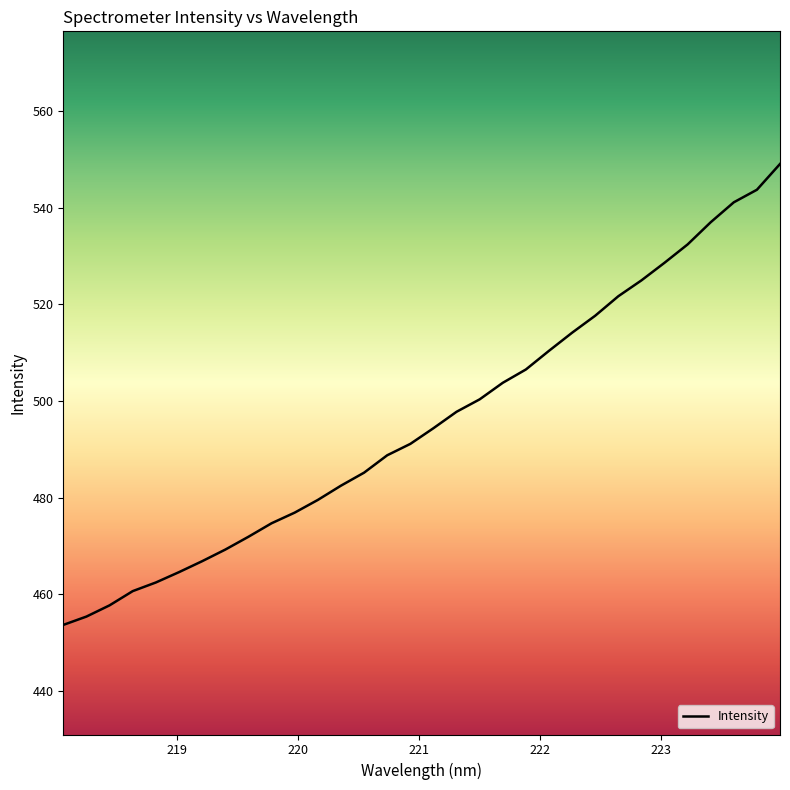

What is the difference between the maximum and minimum values?

95.4